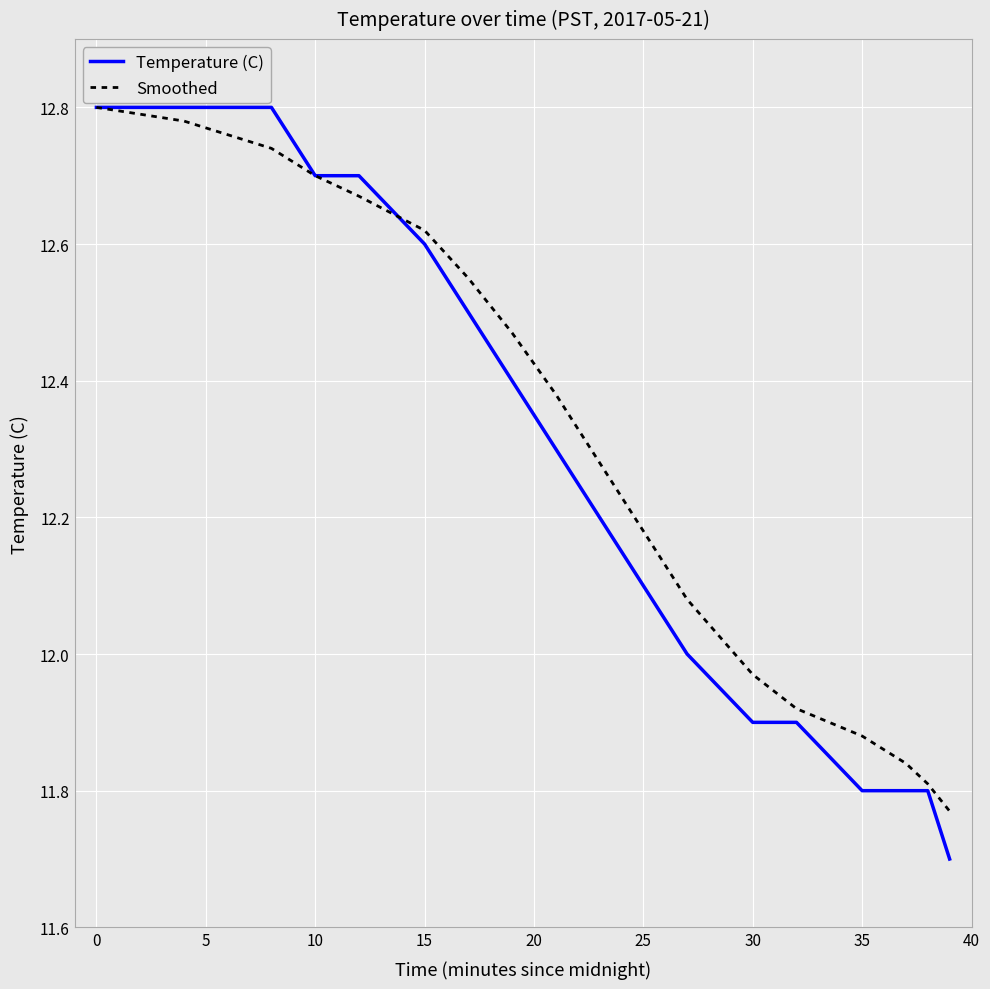

What is the smallest value displayed?

11.7